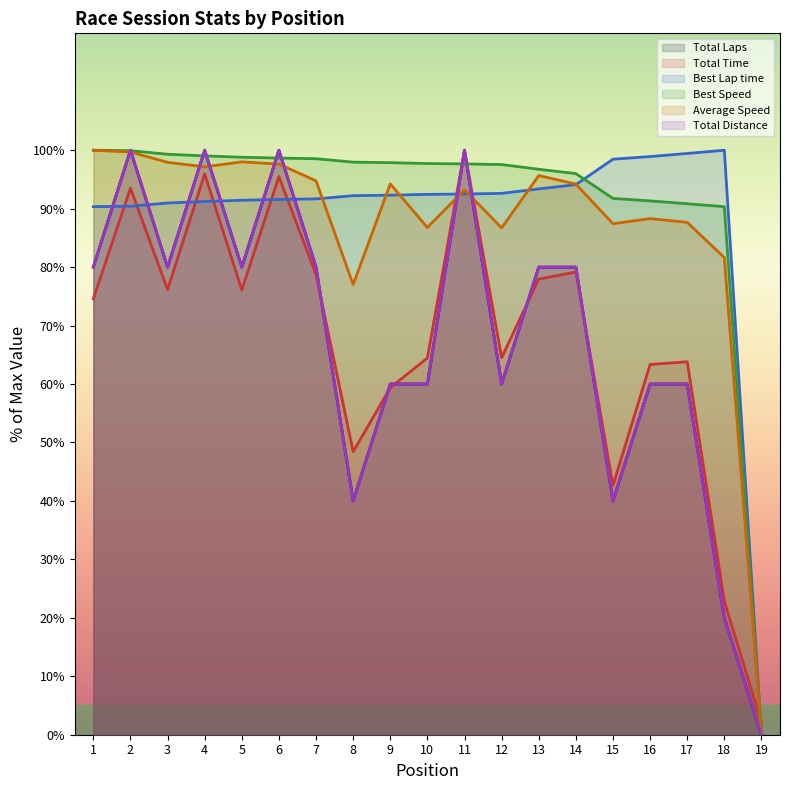

What is the value of the Total Laps point at the 9th from the left?

60.0